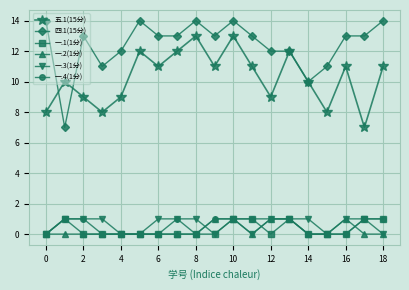

How many 五.1(15分) values are between 9 and 12?

13